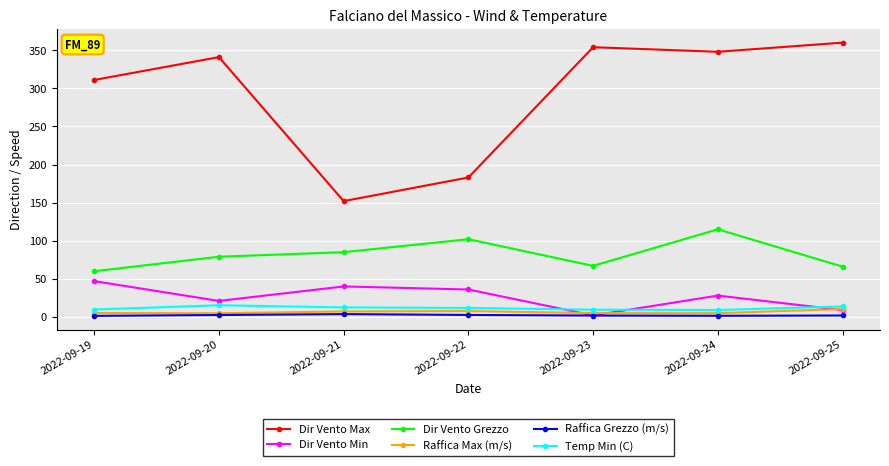

What is the highest value of the Dir Vento Min series?

47.0